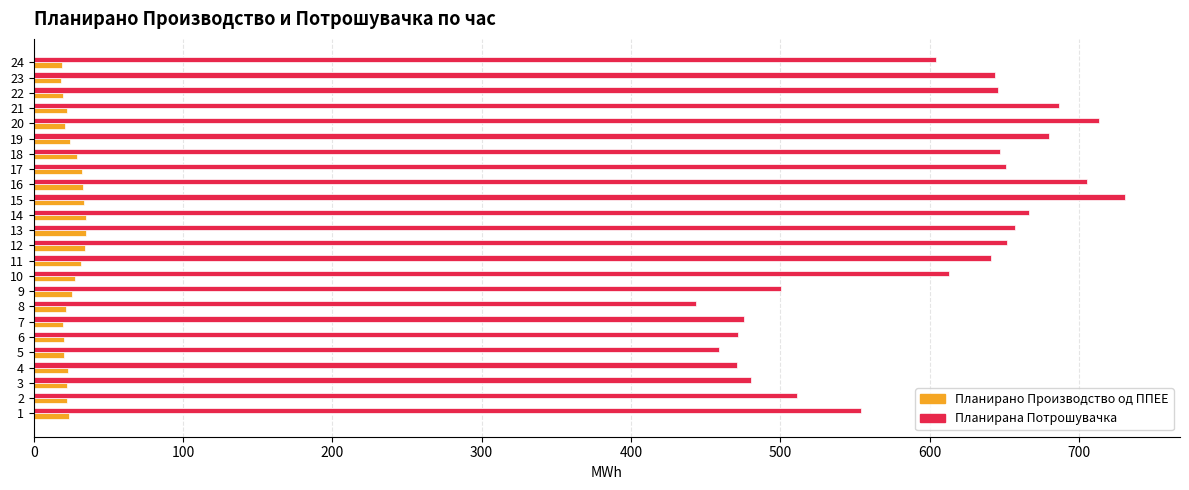

Which series has the widest spread of values?

Планирана Потрошувачка